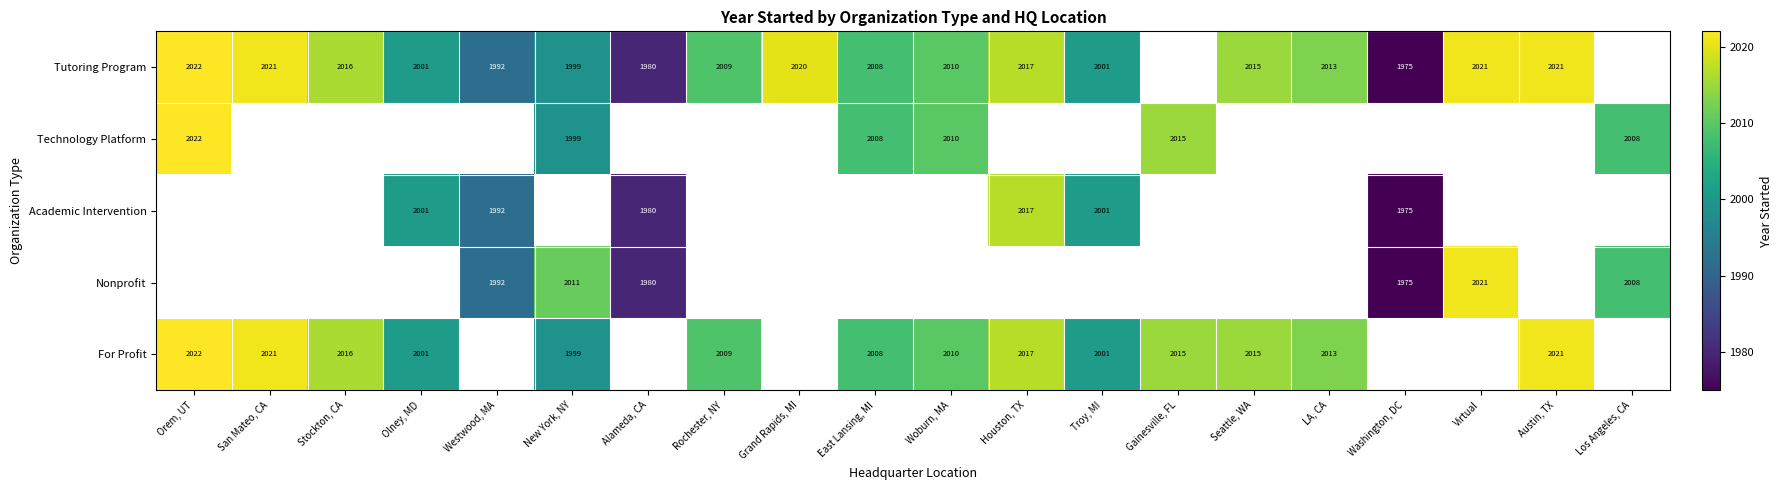

At which category does the chart reach its peak across all series?

Orem, UT